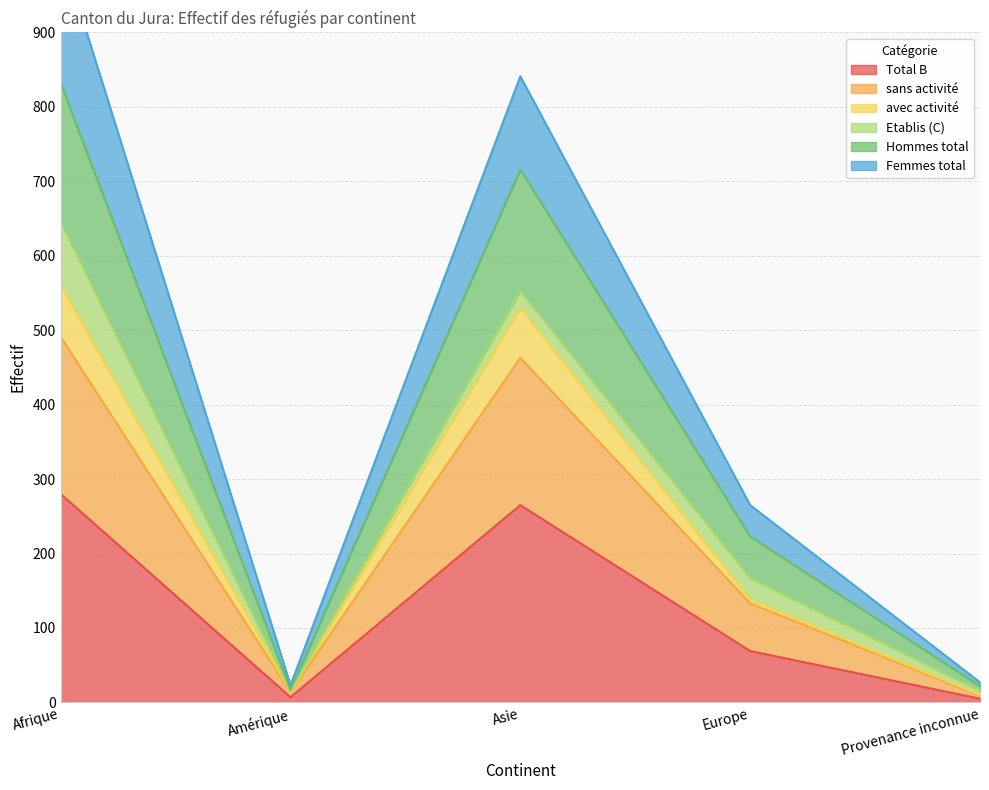

Count the number of categories in the chart.

5